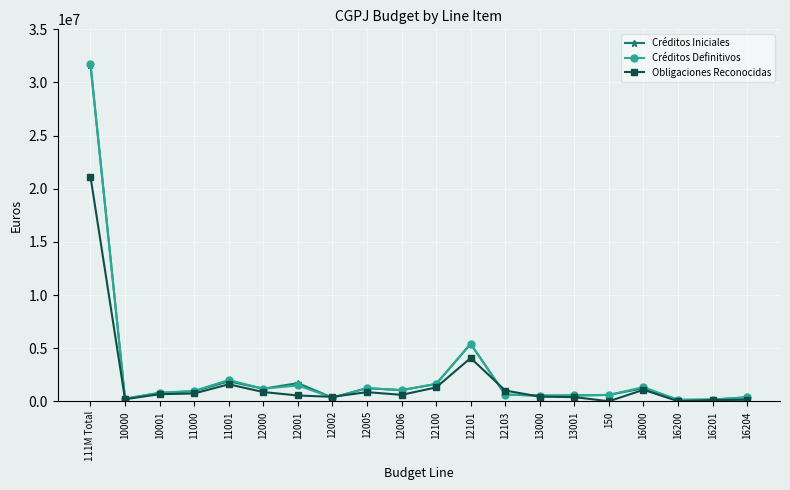

At which category is the sum across all series the highest?

111M Total